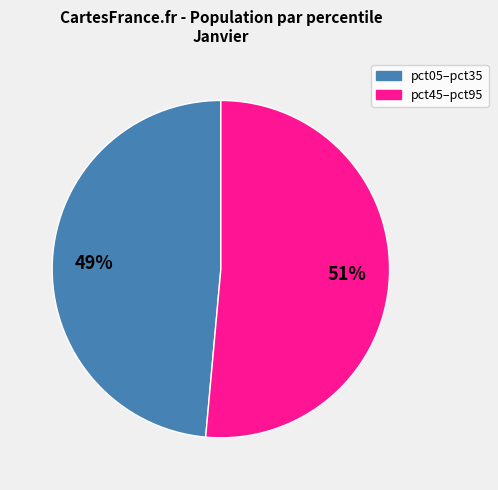

To the nearest percent, what is the average slice percentage?

50%